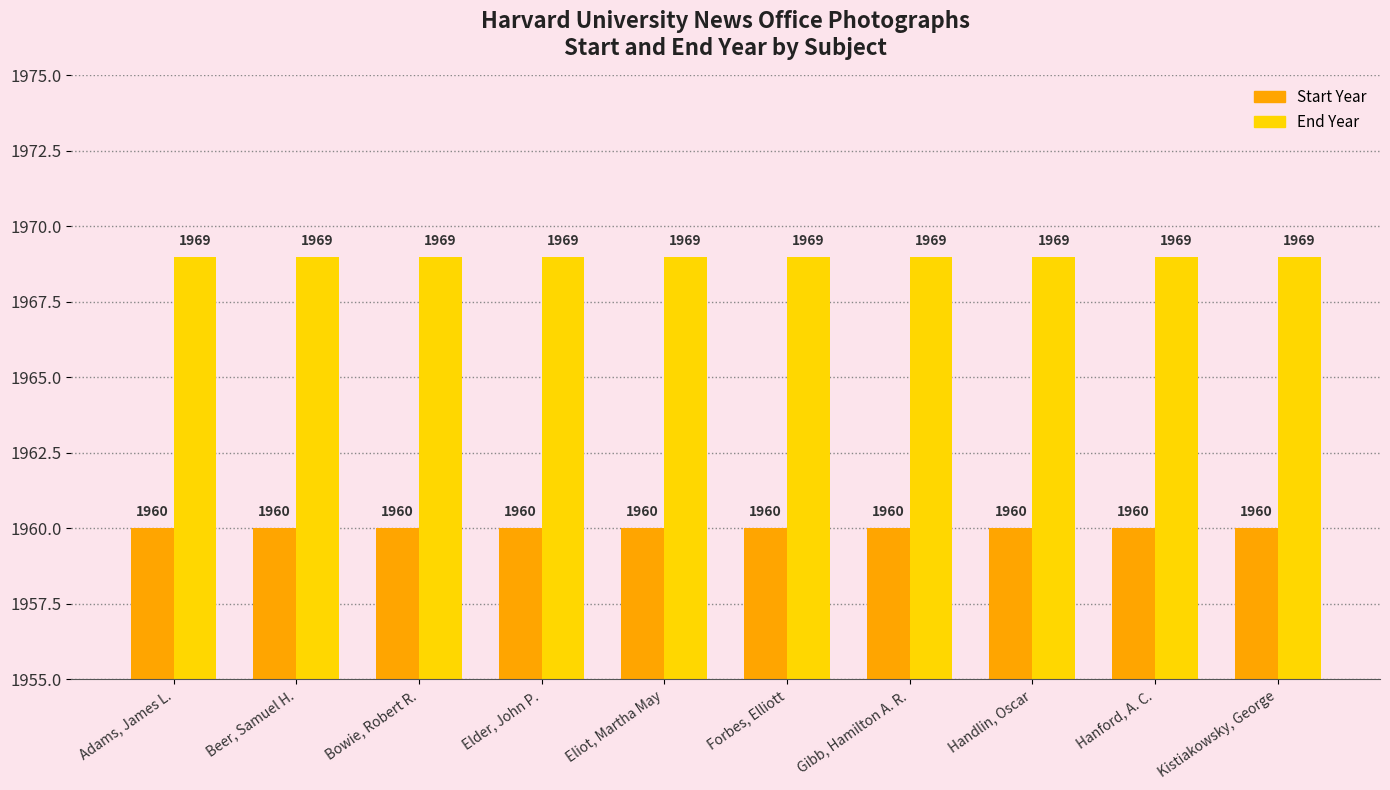

What is the difference between the highest and lowest values at Adams, James L.?

9